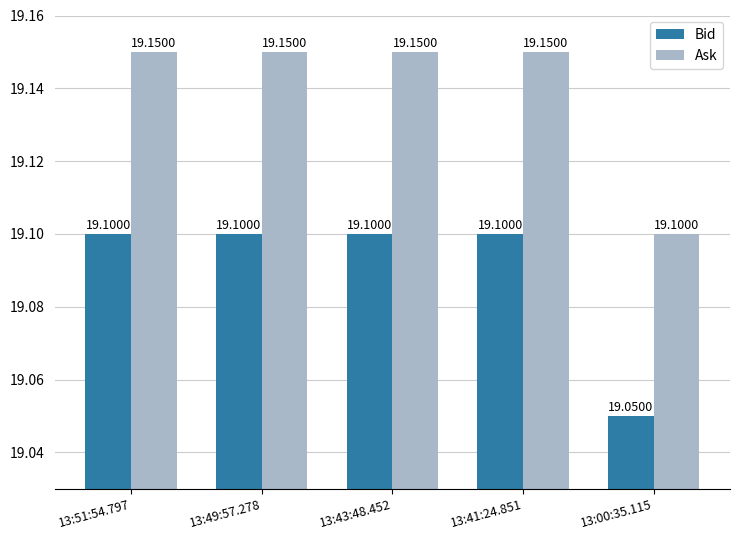

At how many categories does at least one series exceed 19?

5